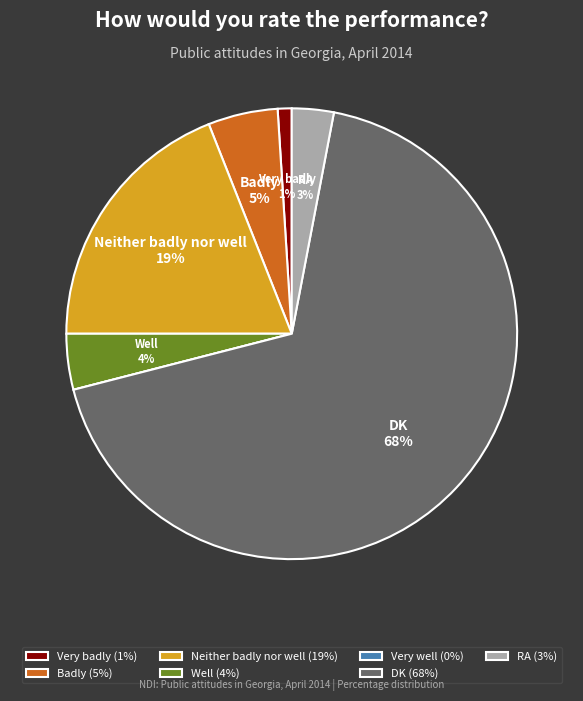

To the nearest percent, what is the difference between the largest and smallest slice percentages?

68%